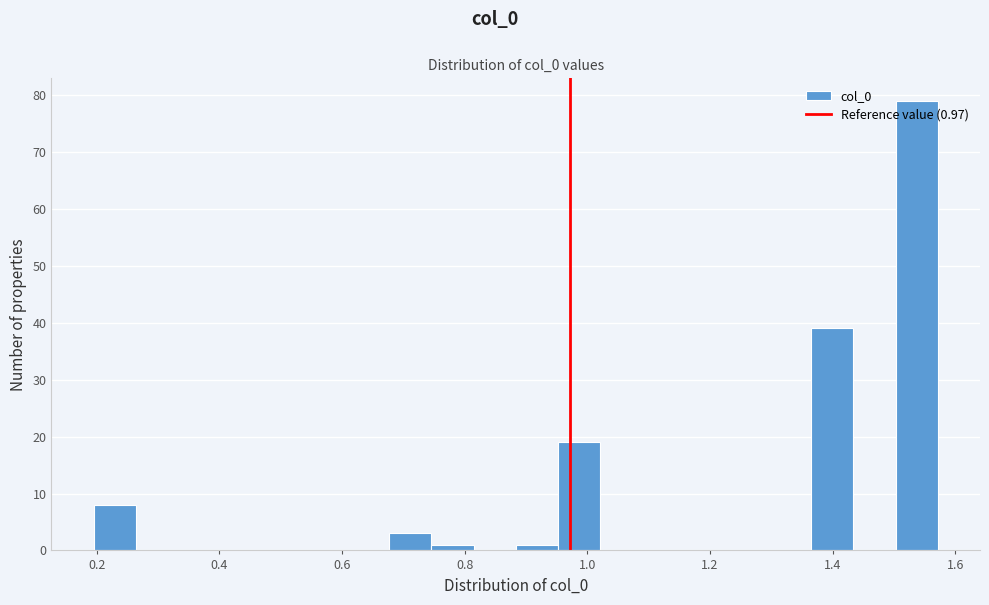

Read against the x-axis, roughly where is the centre of the tallest bar?

1.54